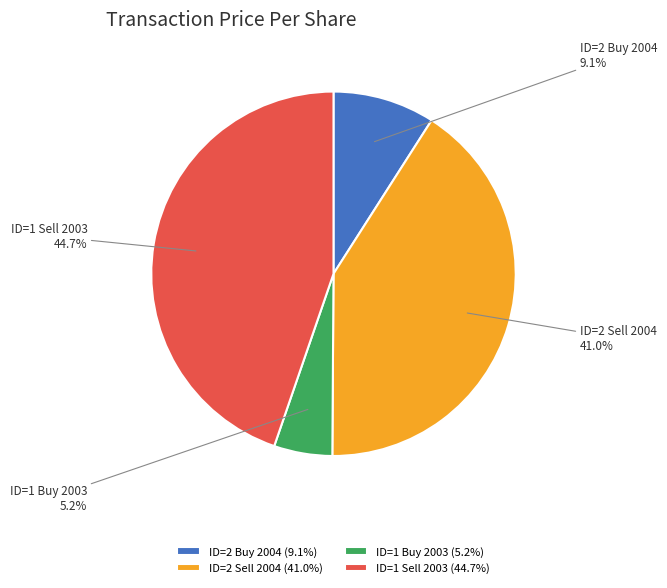

Count the number of slices in the pie.

4